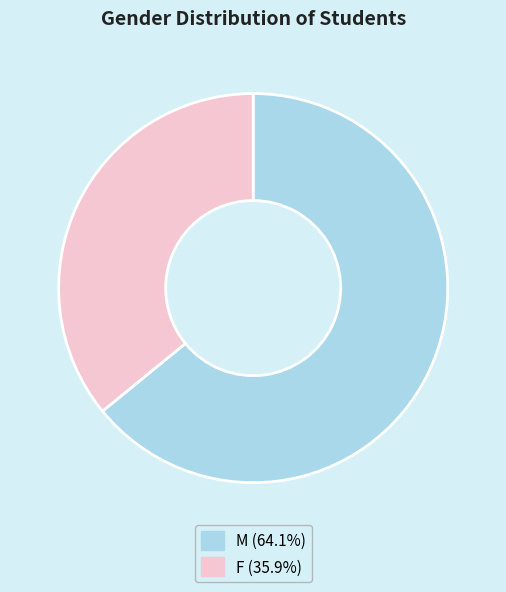

Approximately how many times larger is the value at M compared to F?

1.8